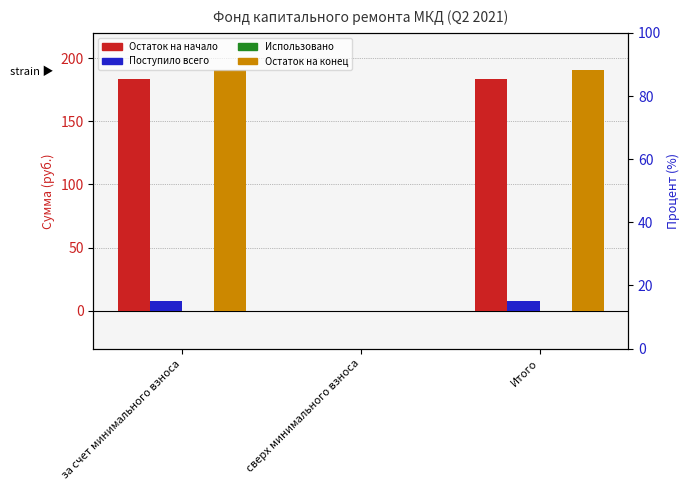

Reading left to right, extract all data points from this chart.

Остаток на начало: 183.3	0.0	183.3
Поступило всего: 7.5	0.0	7.5
Использовано: 0.0	0.0	0.0
Остаток на конец: 190.8	0.0	190.8